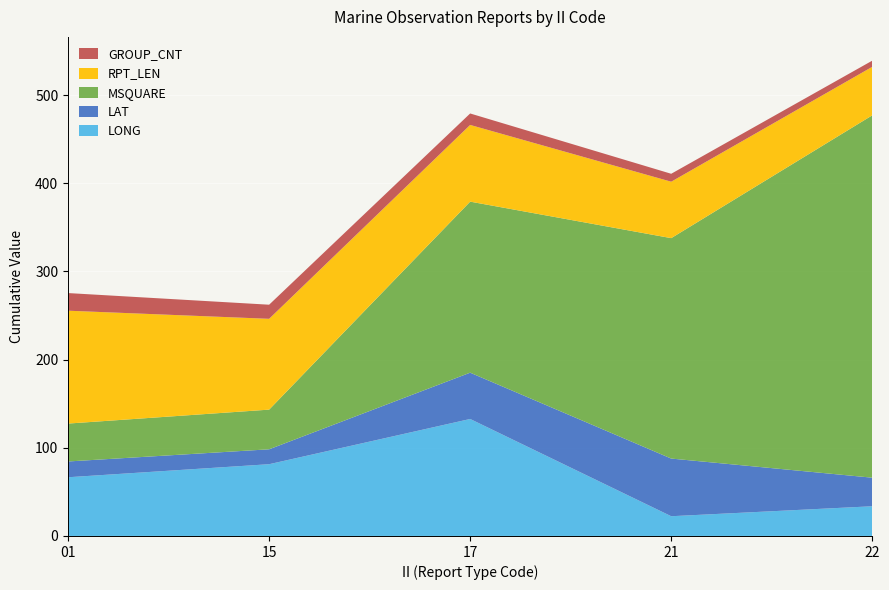

What is the minimum value for LONG?

22.4